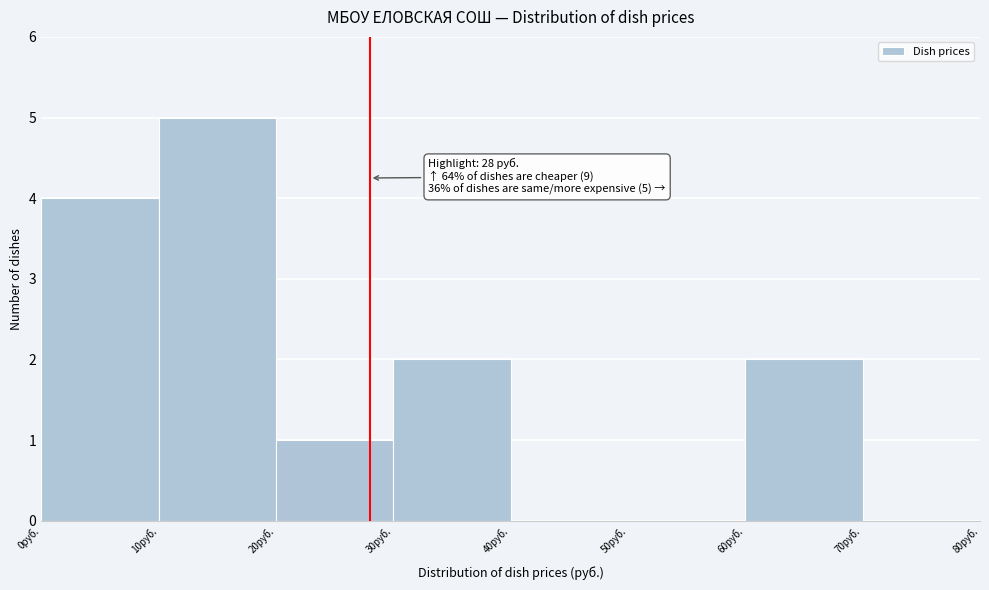

Over which range of the x-axis is the bar tallest?

10 to 20